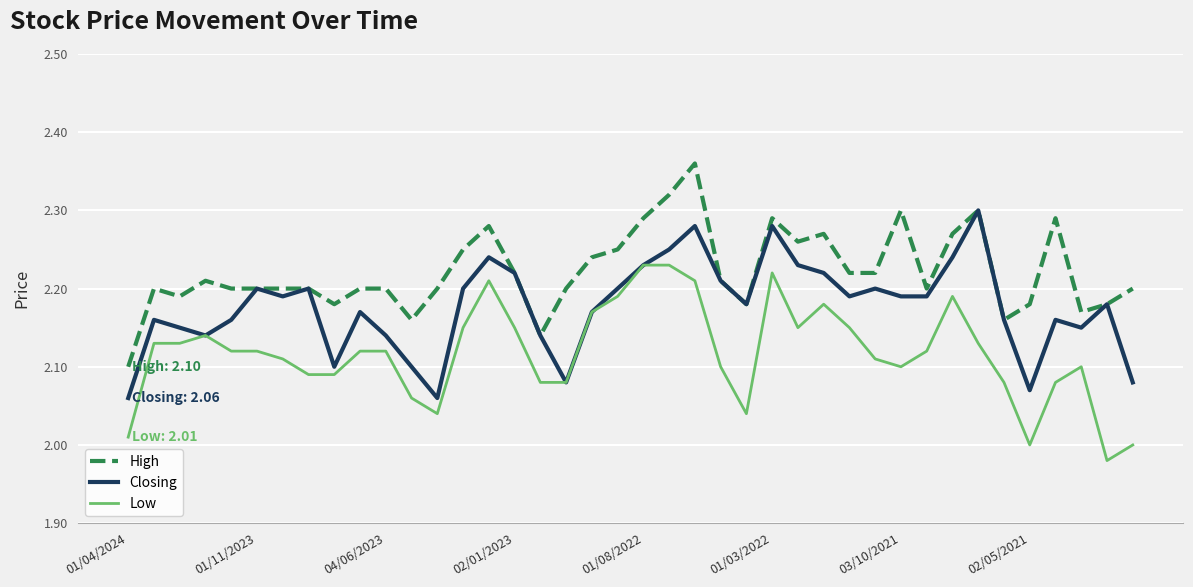

List the series in order of their peak value, lowest first.

Low, Closing, High